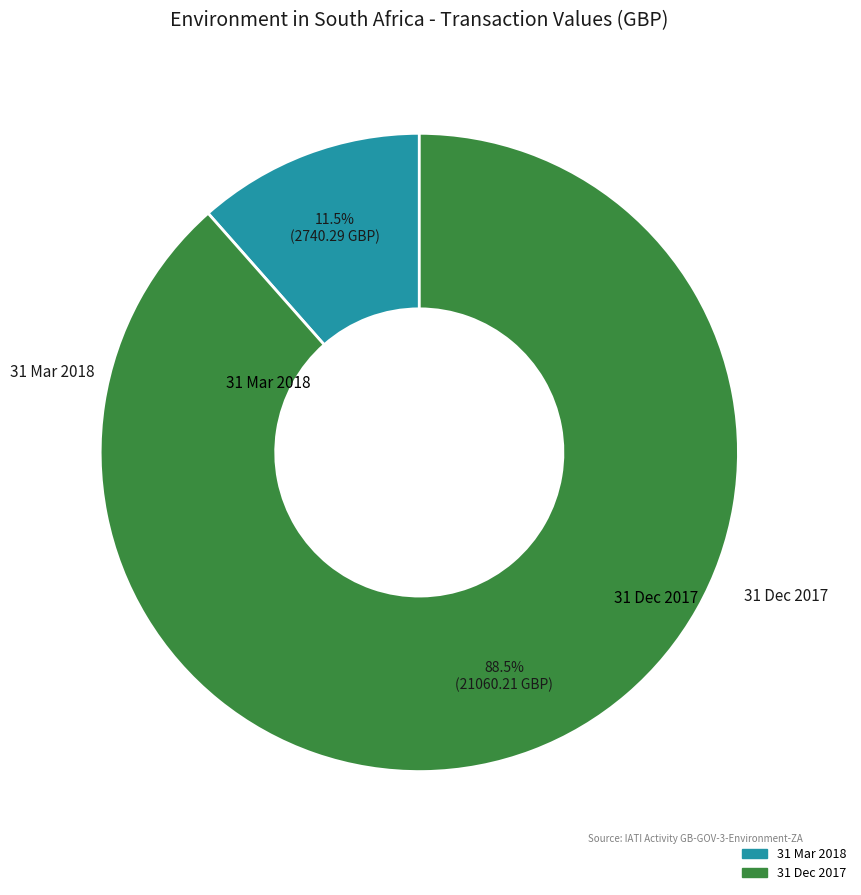

Is 31 Mar 2018 the majority of the pie?

No